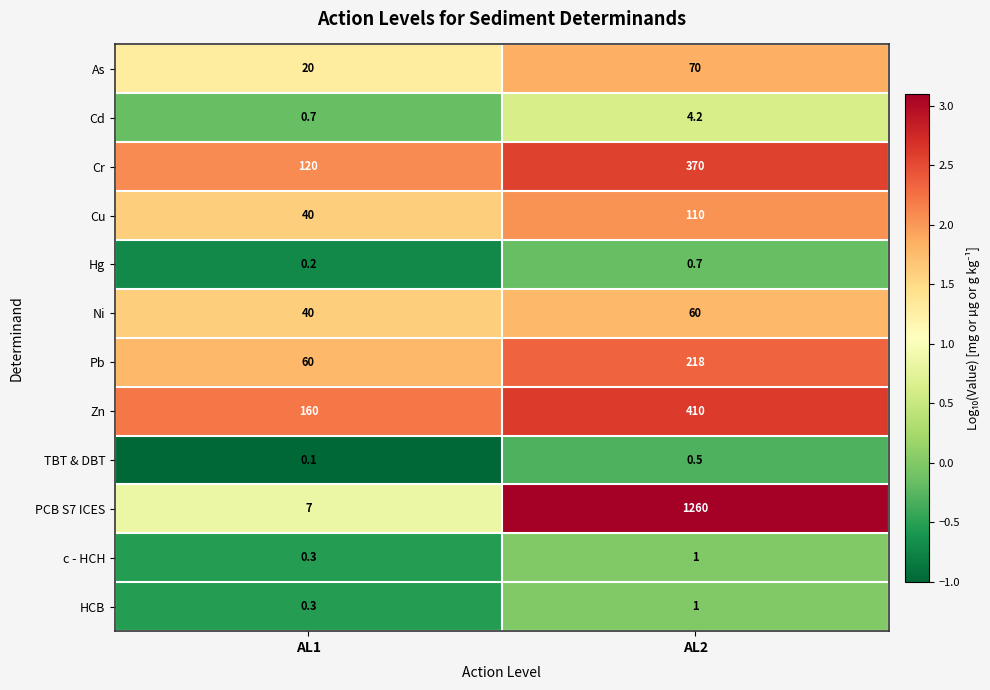

What is the greatest value displayed?

1260.0